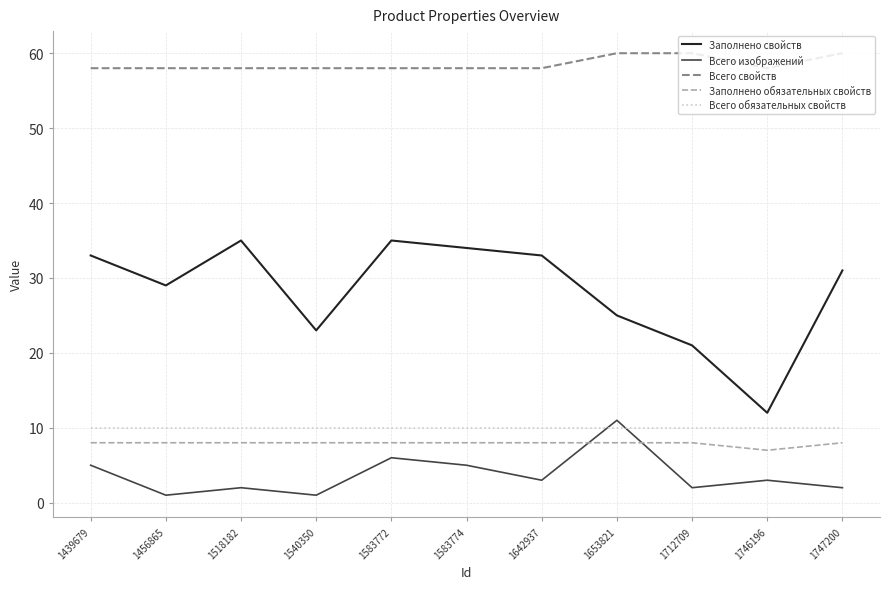

Which series has the largest total across all categories?

Всего свойств